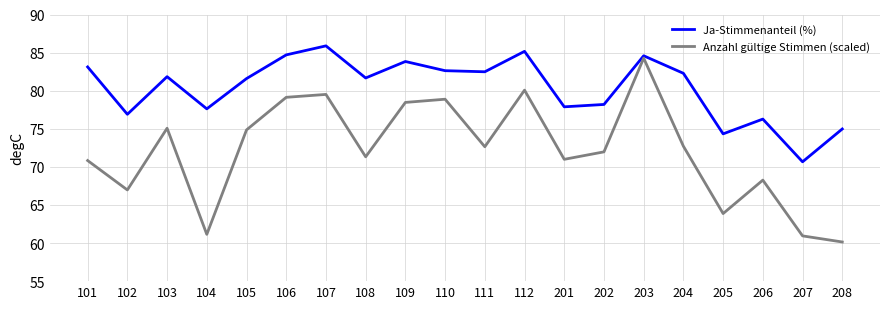

Which label corresponds to the largest value in the chart?

107